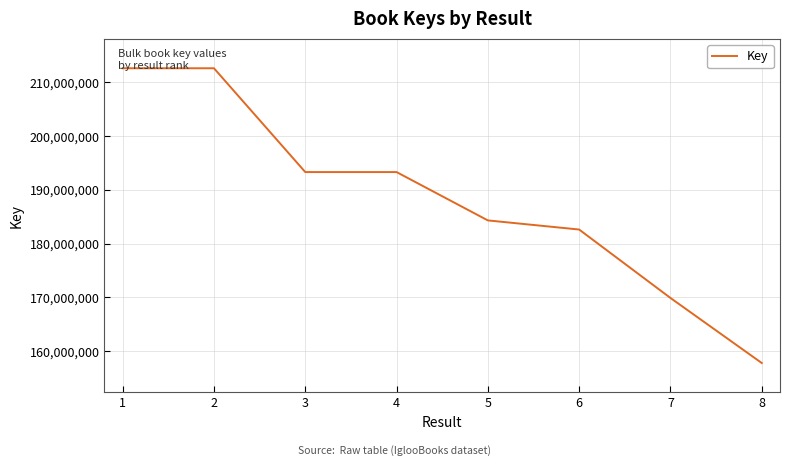

Where is the data nearest to the value 185217526?

5